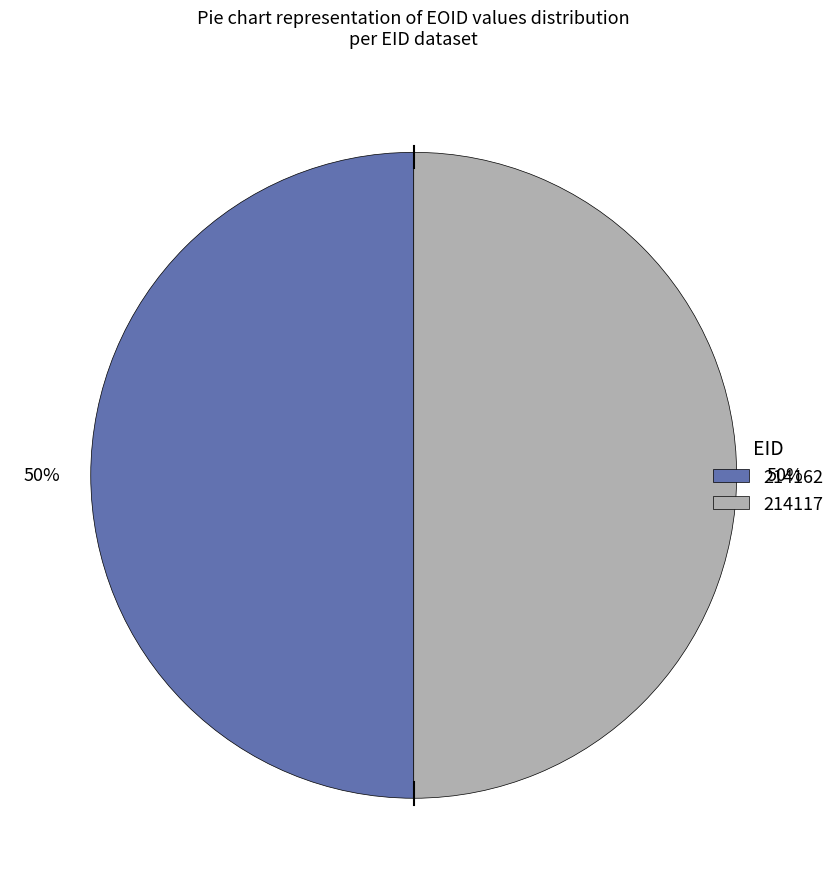

To the nearest percent, what percentage of the pie is 214162?

50%